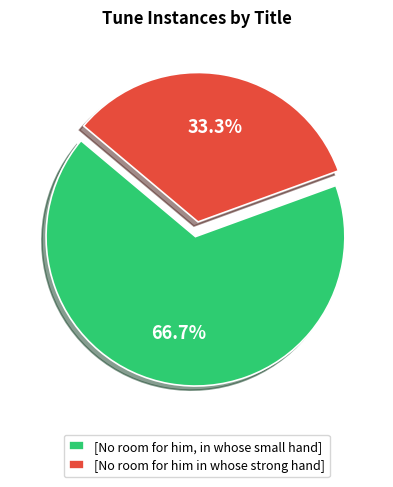

The [No room for him, in whose small hand] slice represents 56% of the pie. True or false?

False